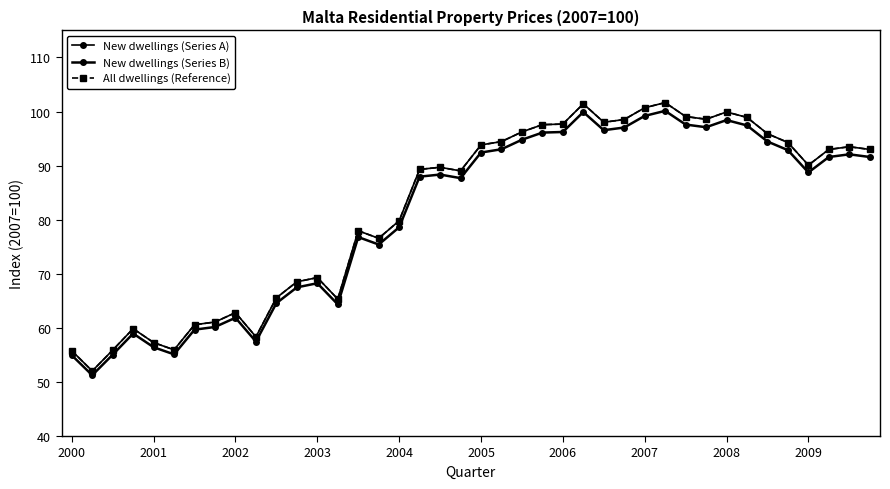

Does the chart have visible grid lines?

No